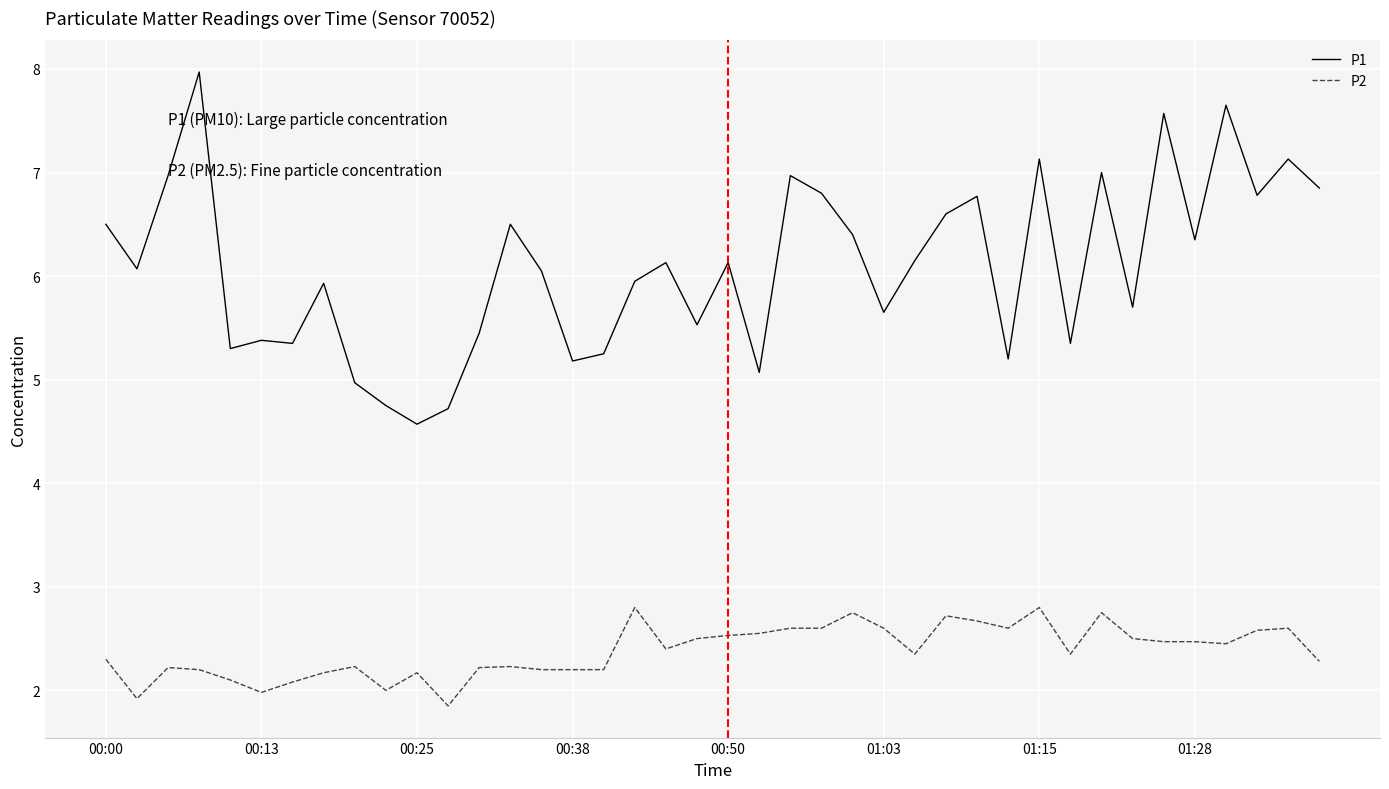

List the series in order of their peak value, lowest first.

P2, P1